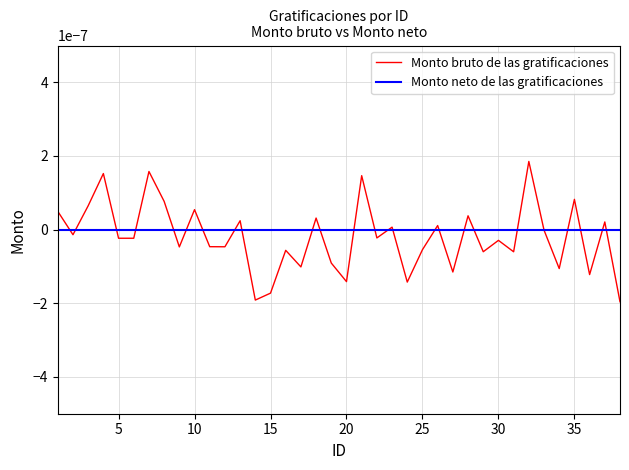

Which series has the largest range (max minus min)?

Monto bruto de las gratificaciones